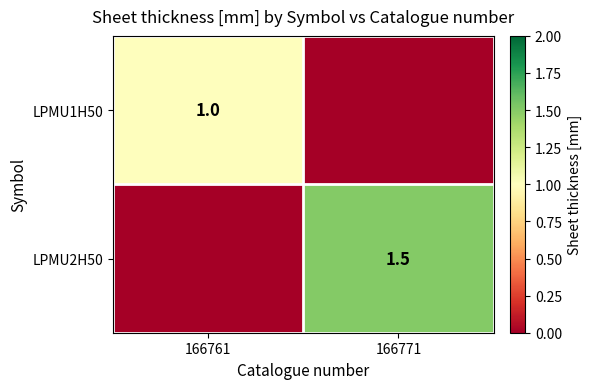

At how many categories does at least one series exceed 0?

2